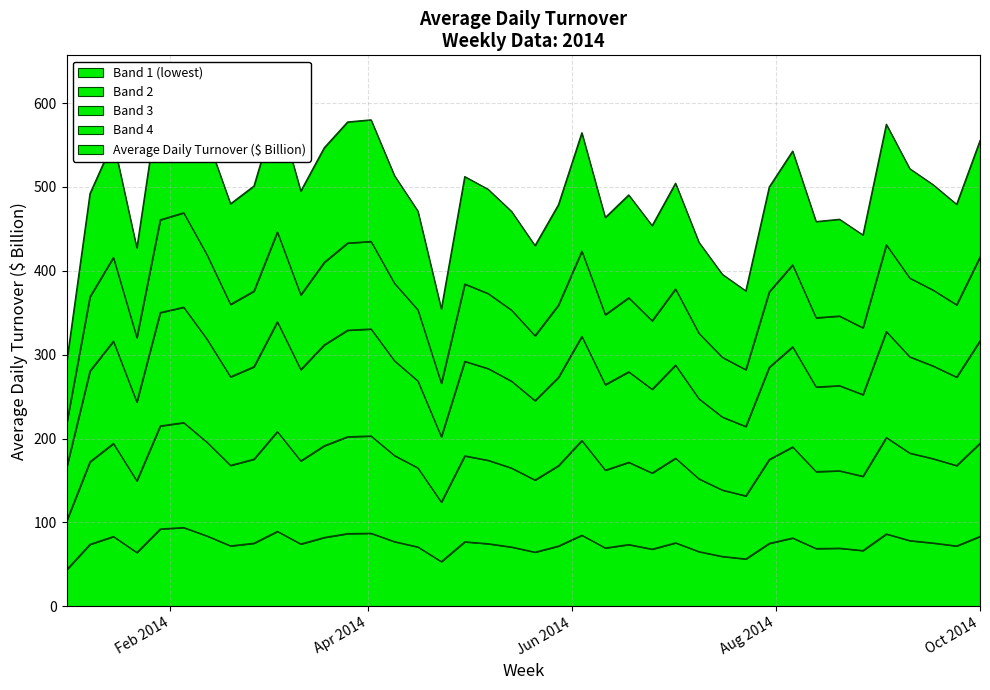

Where is the first local minimum?

2014-01-22